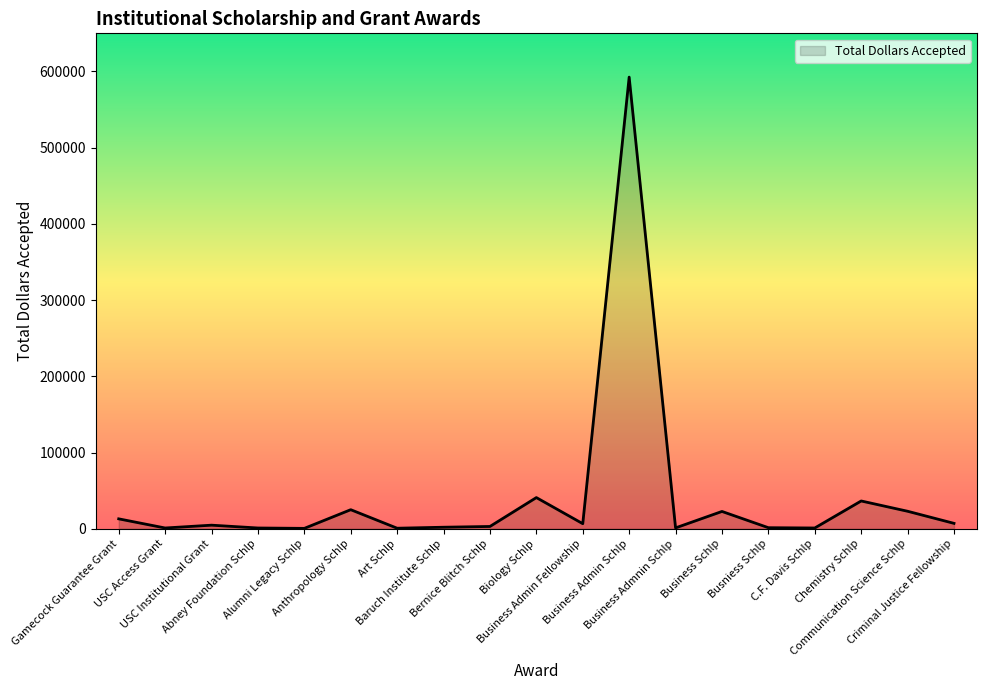

True or false: the data shows 22713.0 at Business Schlp.

True